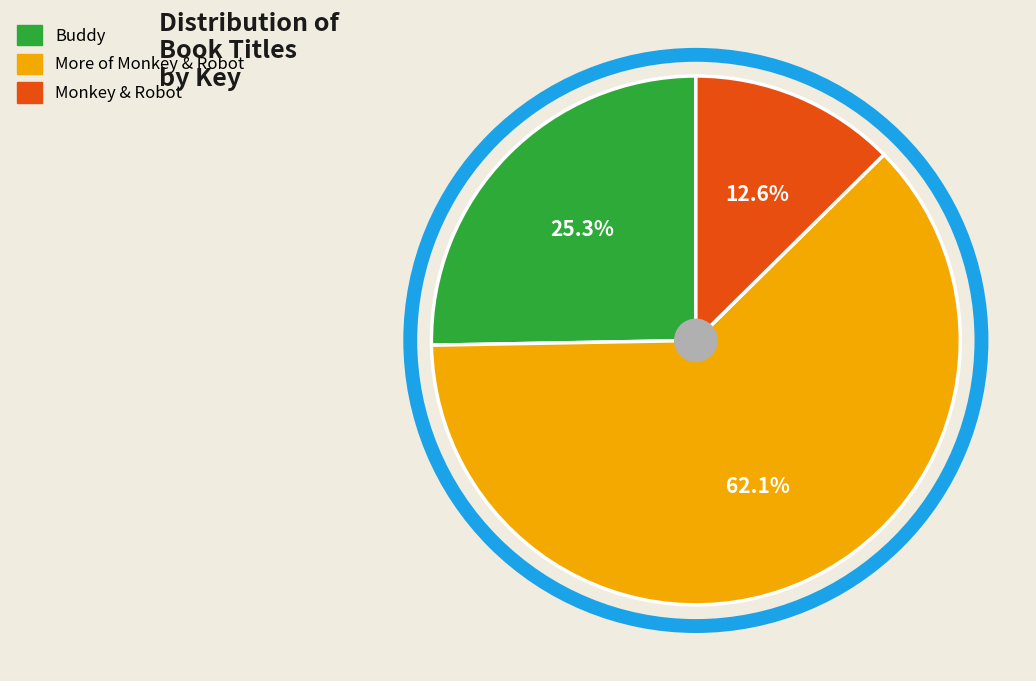

True or false: Buddy accounts for 25% of the total.

True